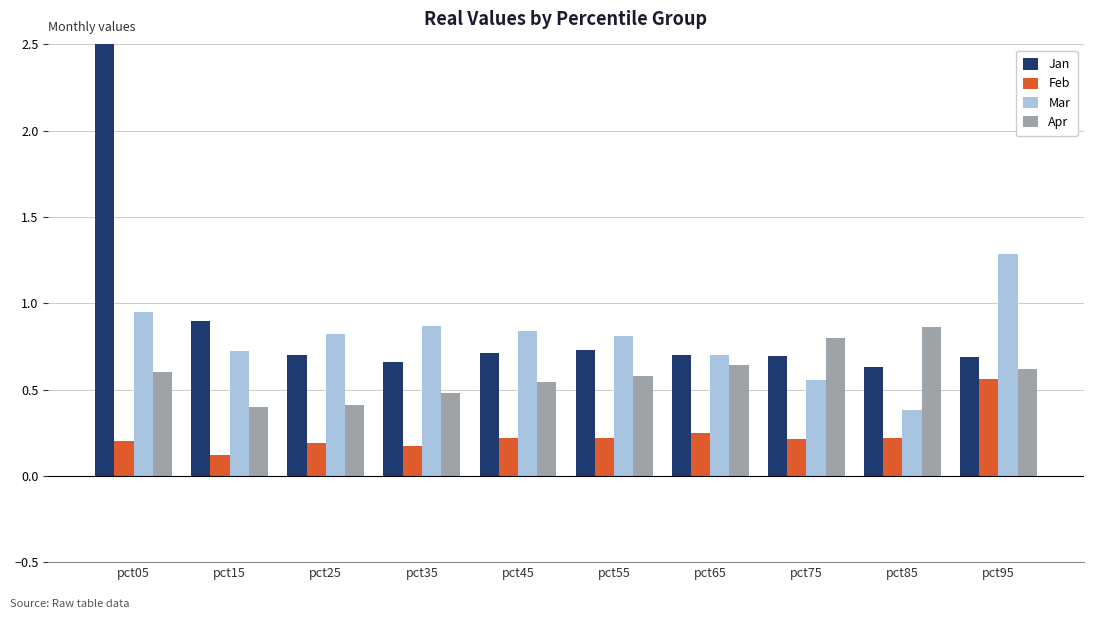

What value does the Apr series have at pct45?

0.5